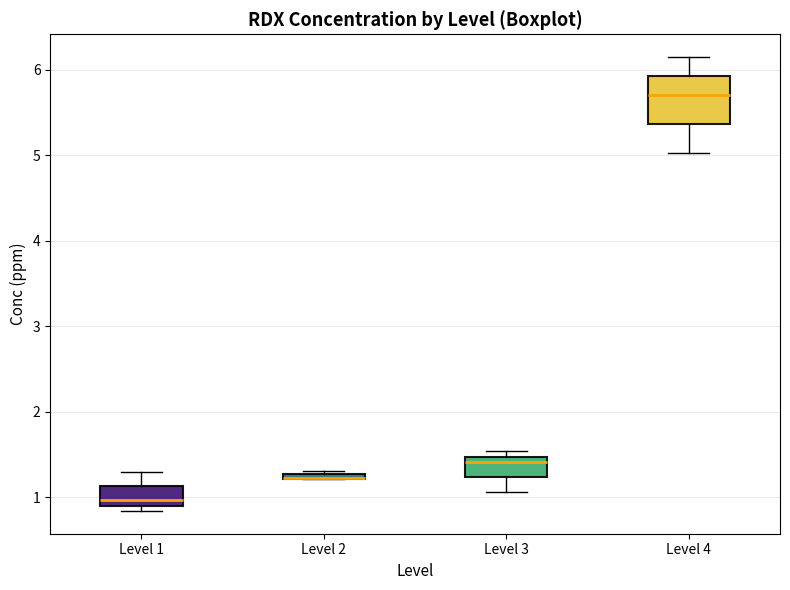

Comparing the boxes themselves (not the whiskers), which one is the tallest?

Level 4